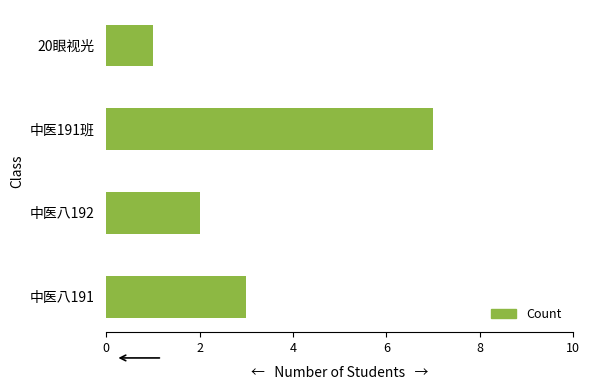

What is the sum of all values?

13